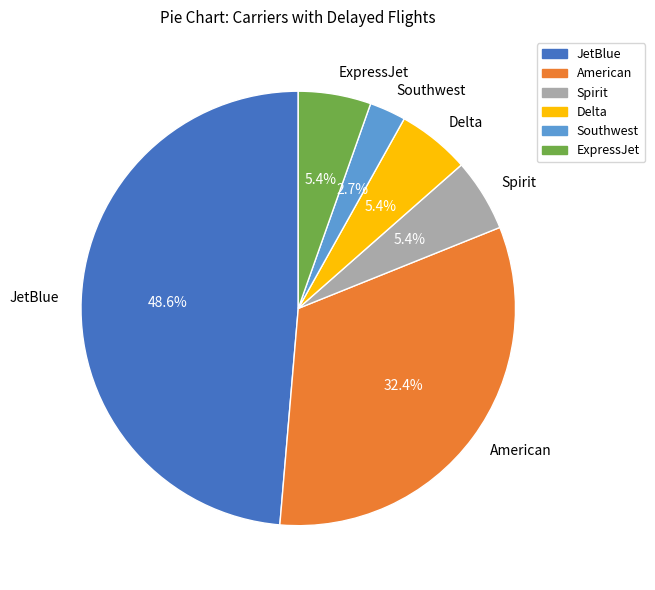

Which slice is the smallest?

Southwest